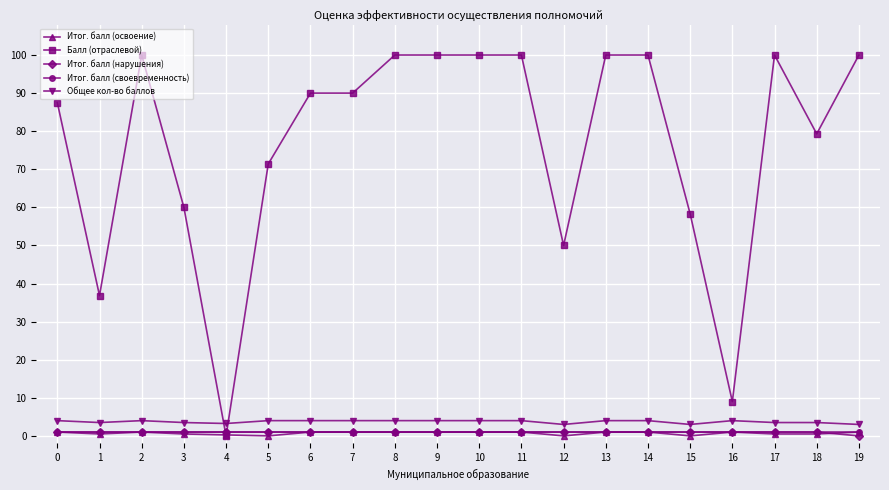

What is the value of the Балл (отраслевой) point at the 2nd from the left?

36.8